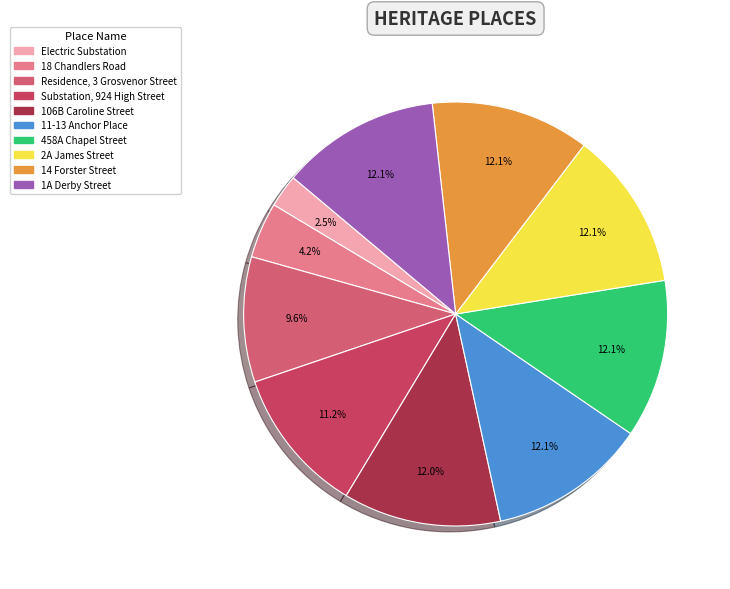

Is it true that Electric Substation is 14% of the pie?

False